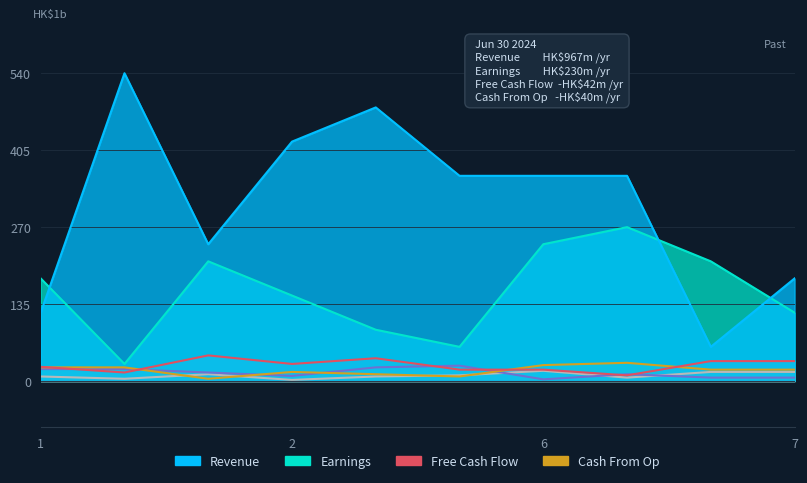

How many data points in col_5 are above 15?

4